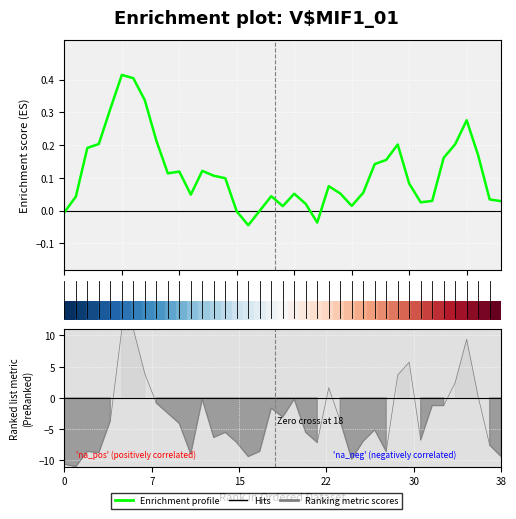

At how many categories does at least one series exceed -2?

39